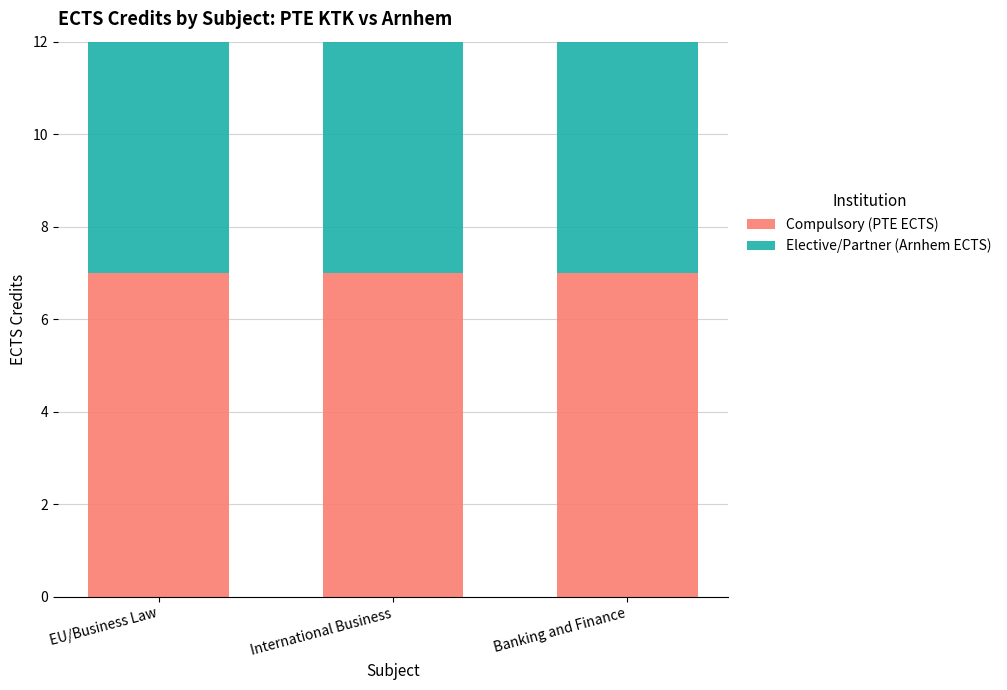

Is the value of Elective/Partner (Arnhem ECTS) at International Business greater than the value of Compulsory (PTE ECTS) at Banking and Finance?

Yes